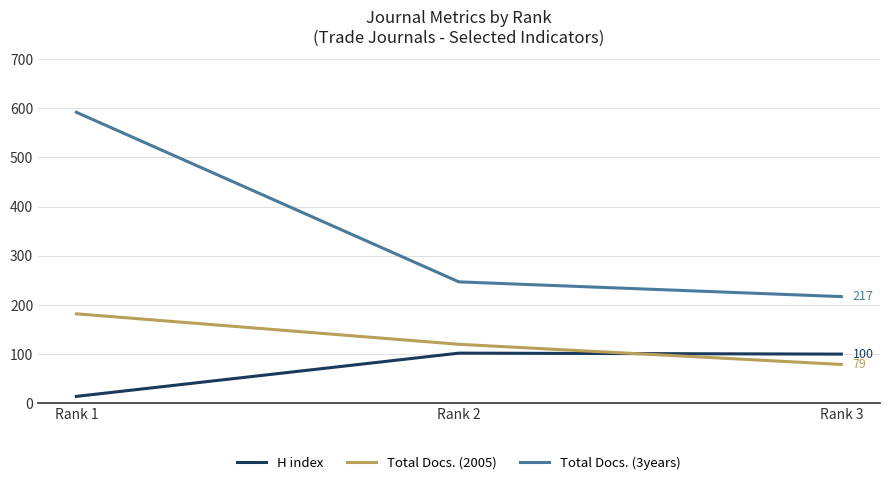

Is the value of Total Docs. (3years) at Rank 3 greater than the value of H index at Rank 1?

Yes